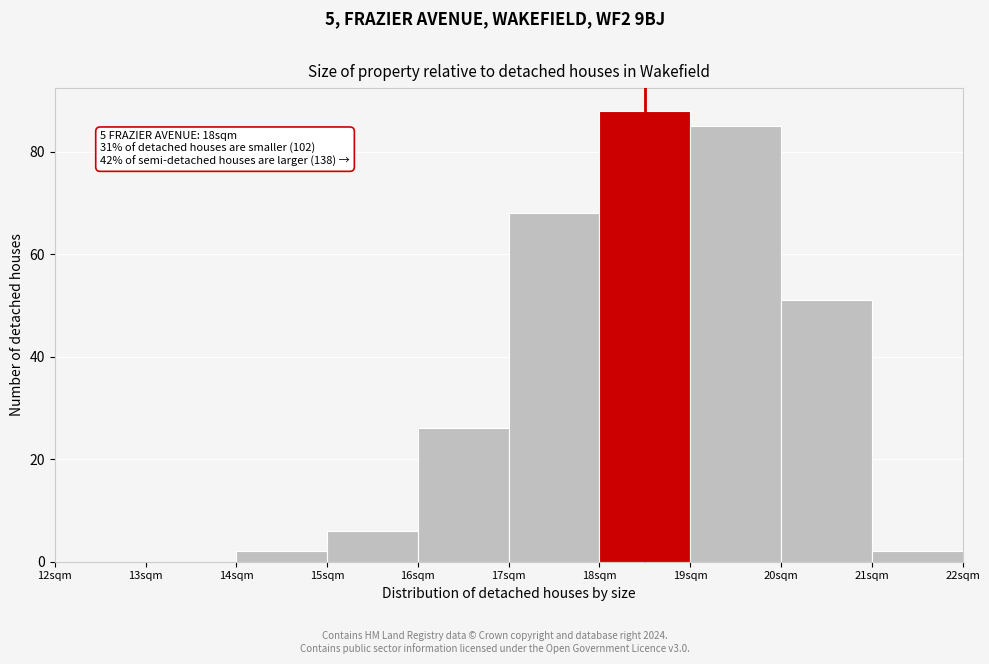

Over which range of the x-axis is the bar tallest?

18 to 19